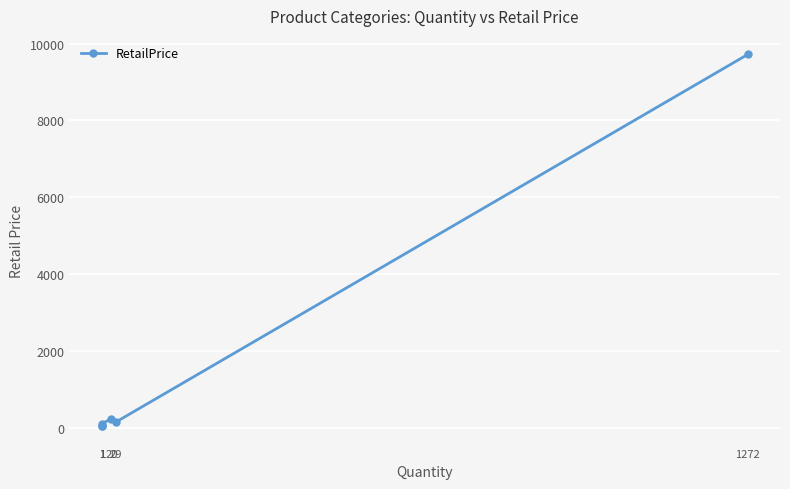

Is this an area chart (filled region under the line)?

No